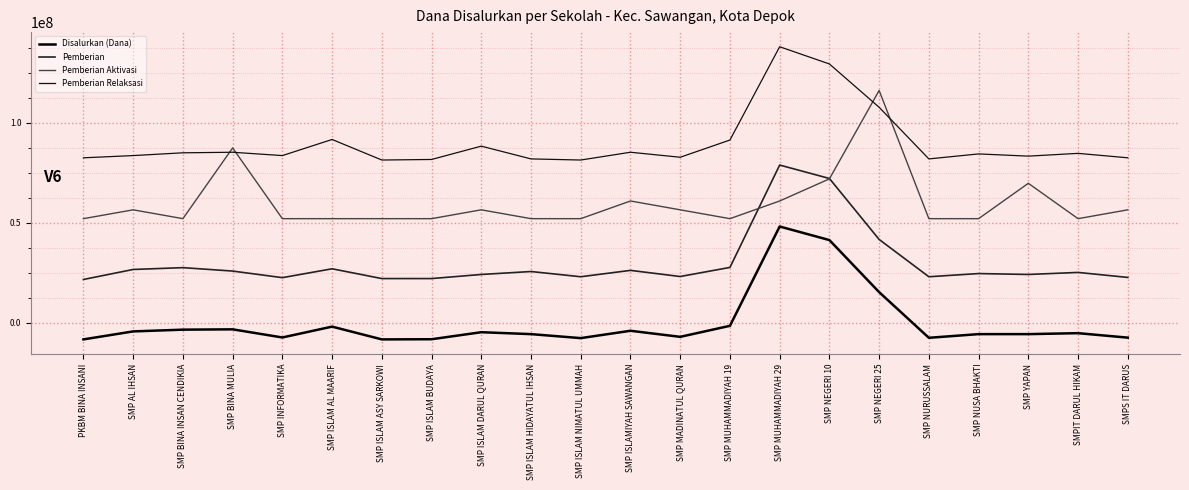

What is the smallest value displayed?

-8197692.8